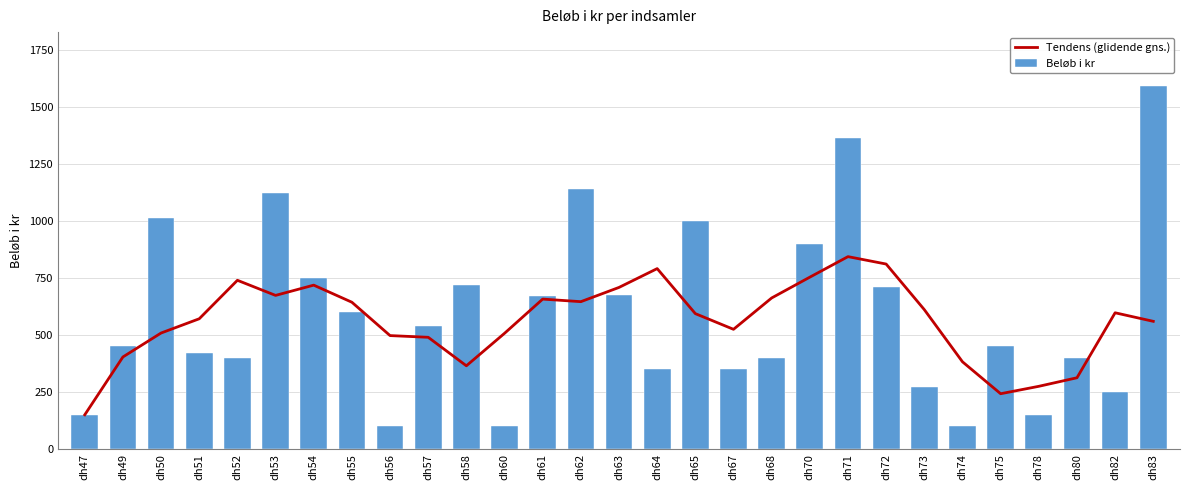

At which label does Beløb i kr first exceed 450?

dh50